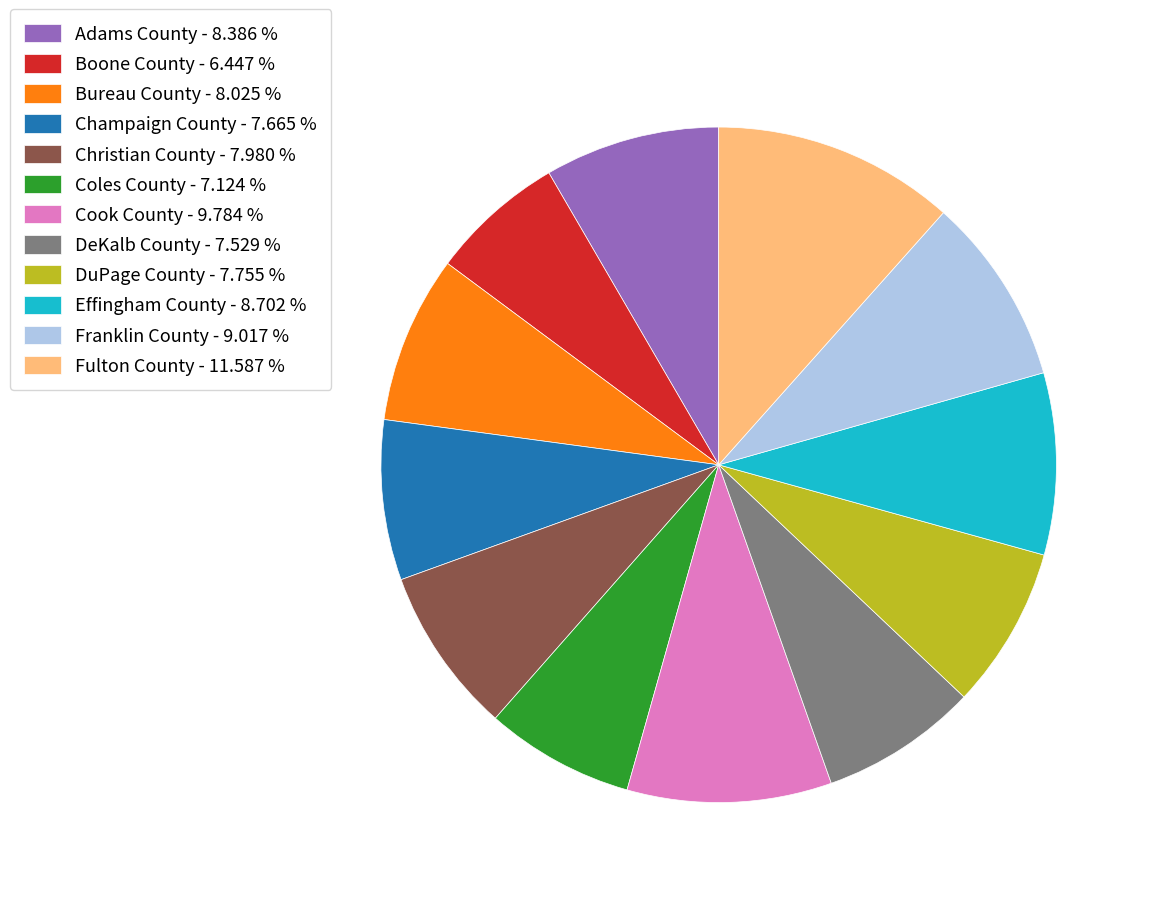

Count the number of slices in the pie.

12